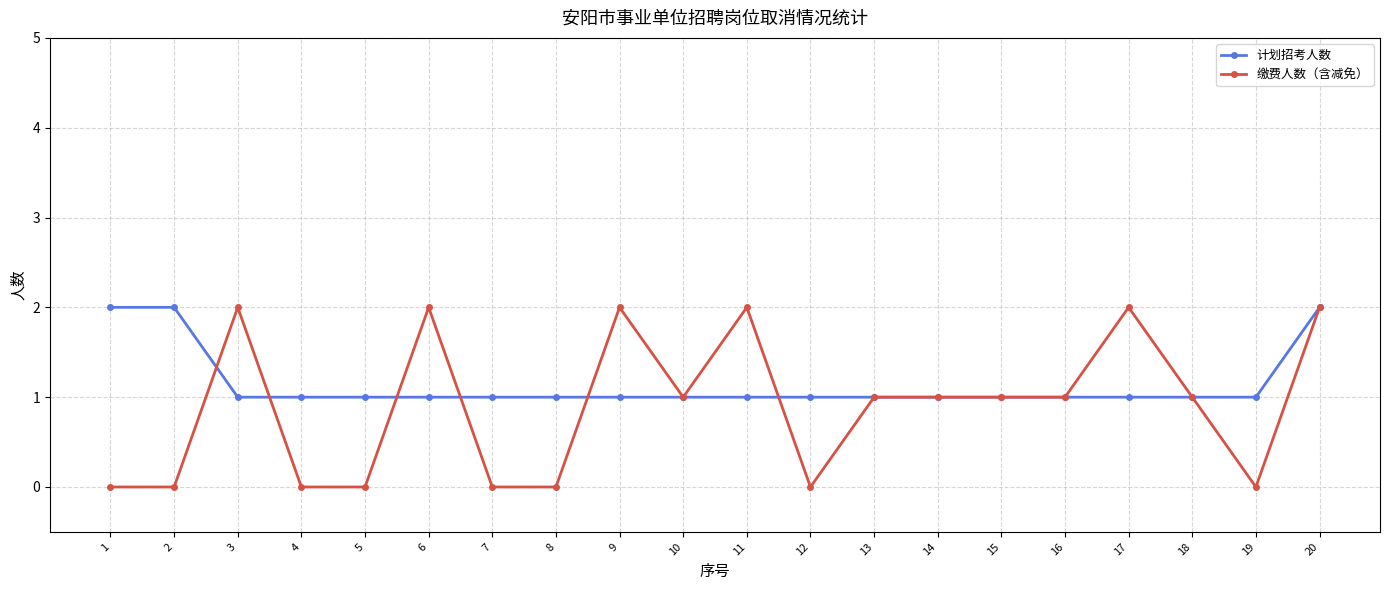

True or false: 计划招考人数 has a value of 1 at 17.

True